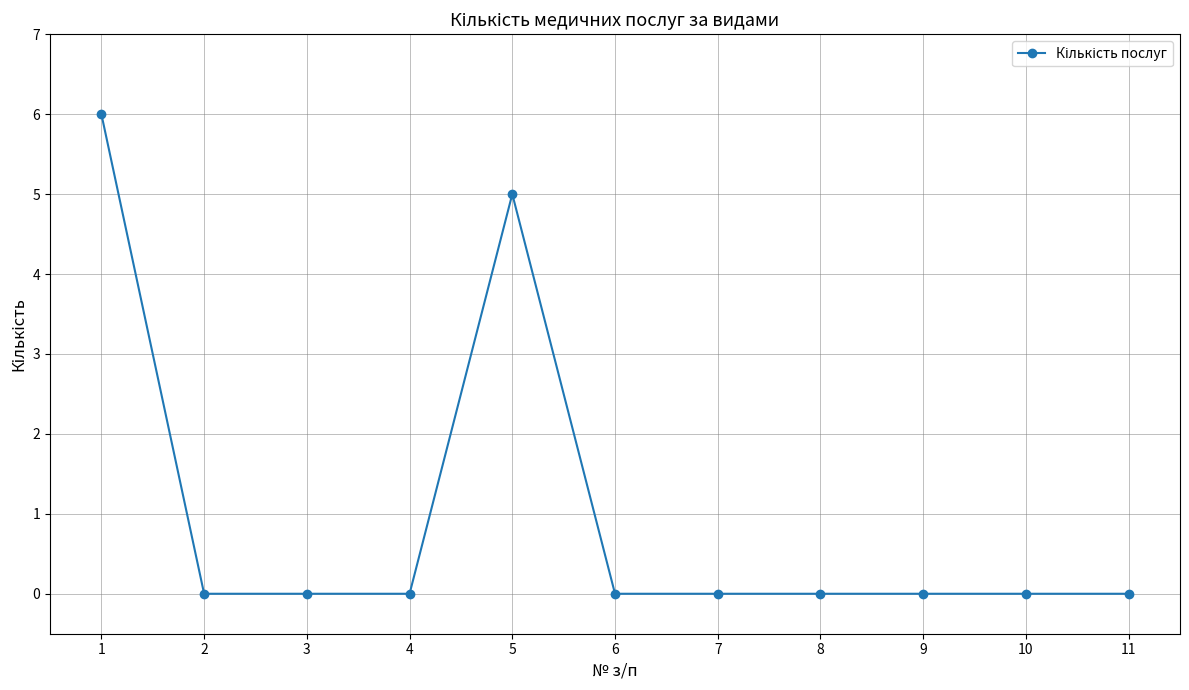

Is it true that the value at 8 is 3?

False